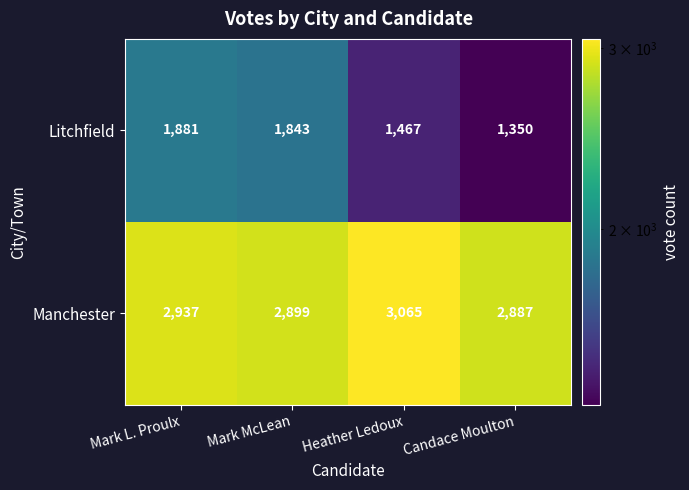

What is the difference between the highest and lowest values at Heather Ledoux?

1598